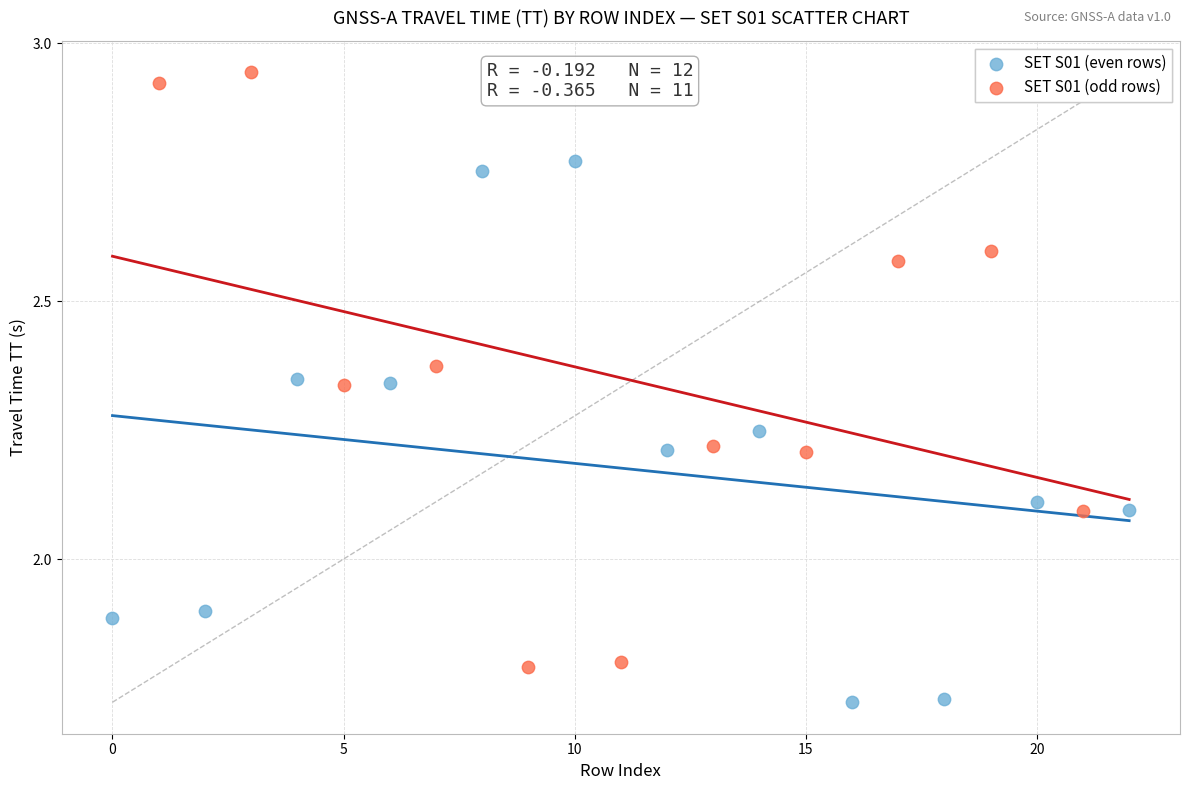

Which series contains the lowest Y value?

SET S01 (even rows)